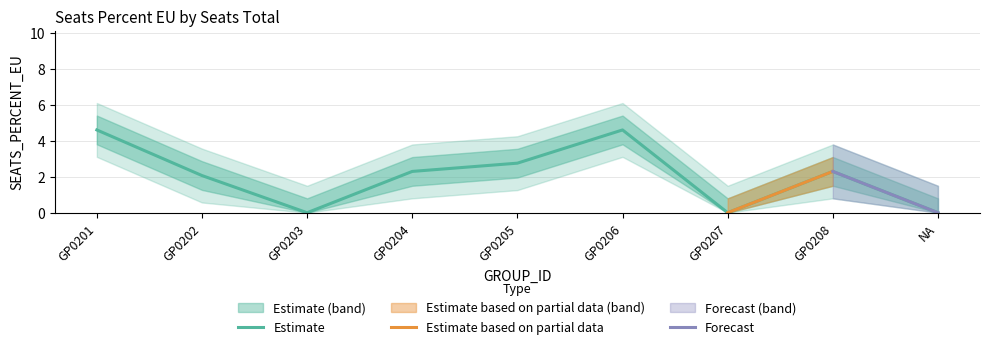

Which category has the highest value across all series?

GP0201